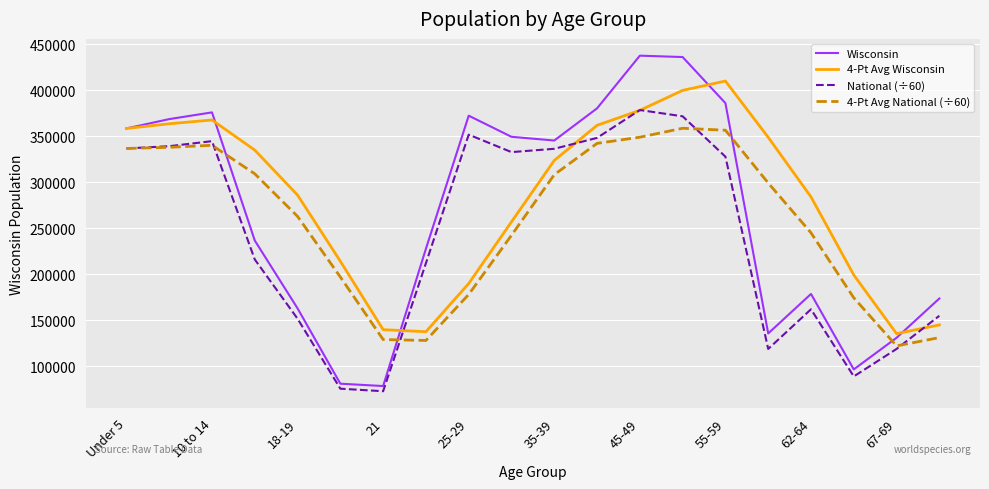

Which series has the largest total across all categories?

4-Pt Avg Wisconsin